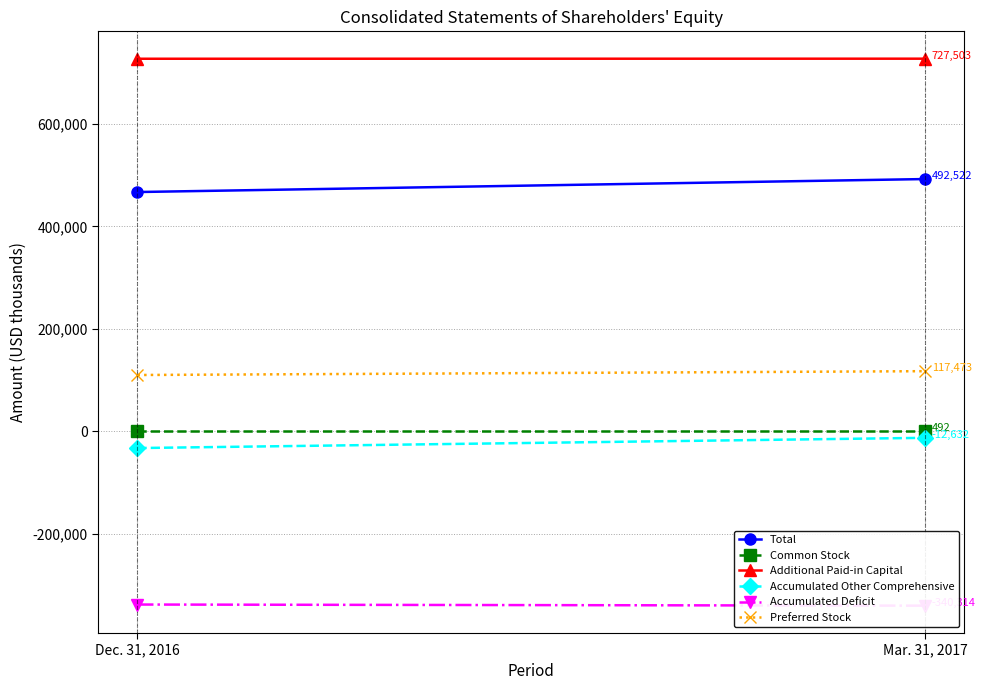

What is the total value across all series at Mar. 31, 2017?

985044